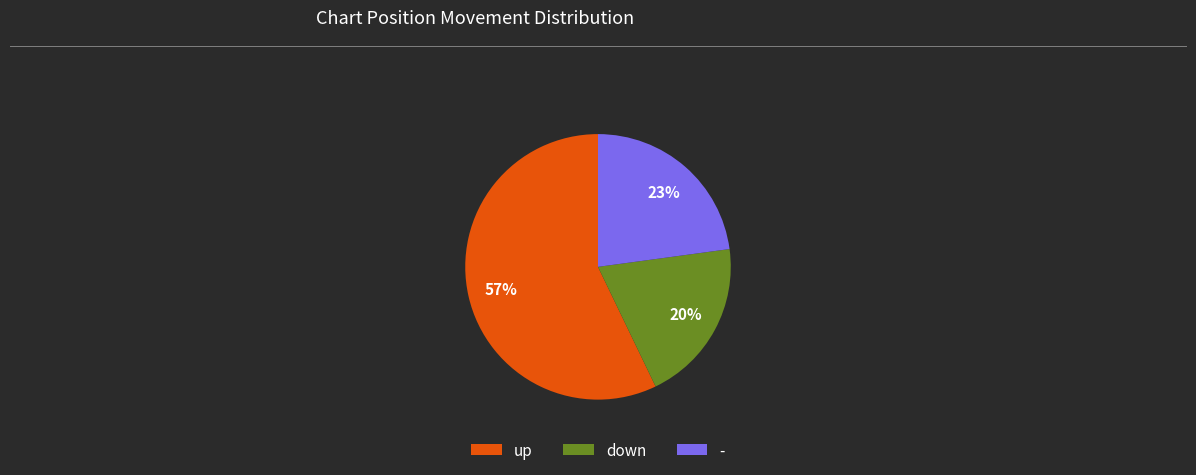

Which category has the biggest portion of the pie?

up